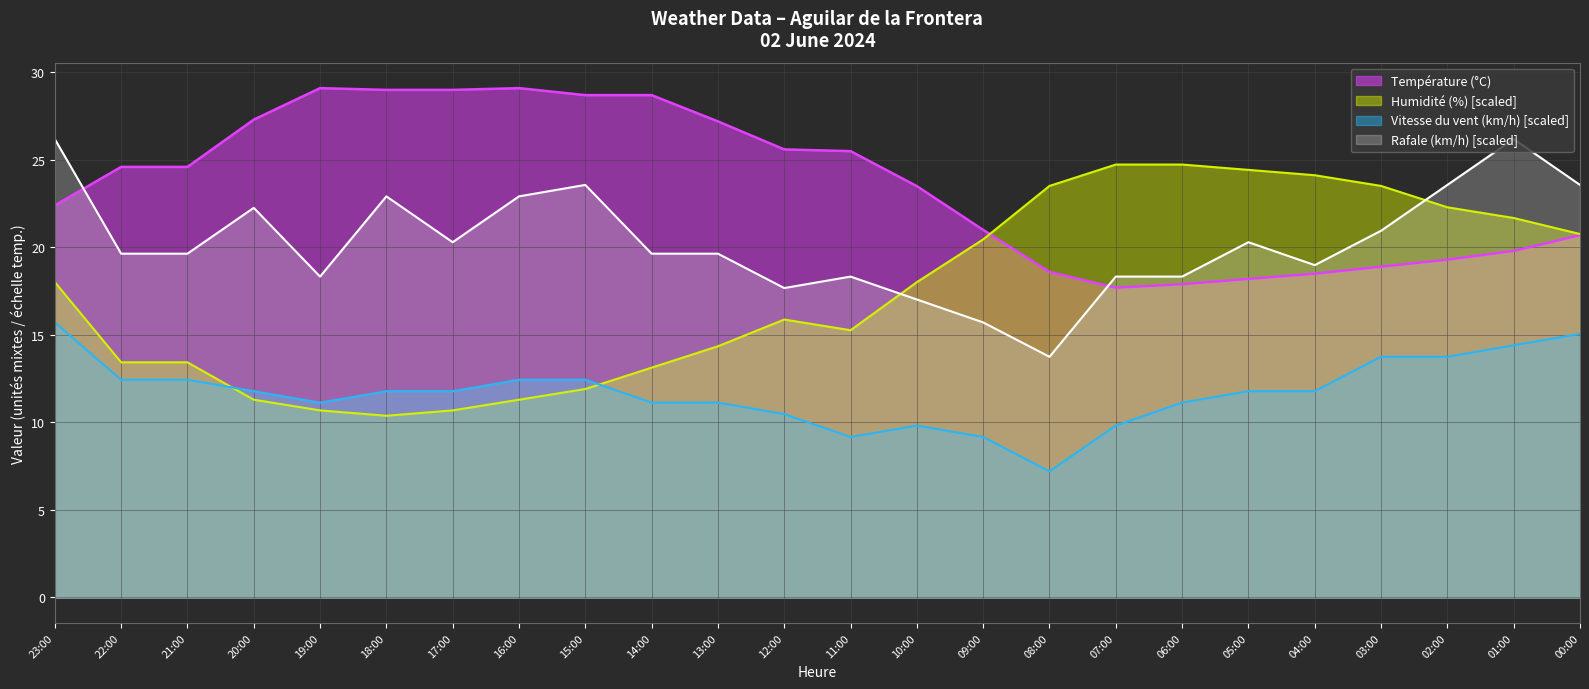

The Vitesse du vent (km/h) series shows 9.2 at 09:00. True or false?

True